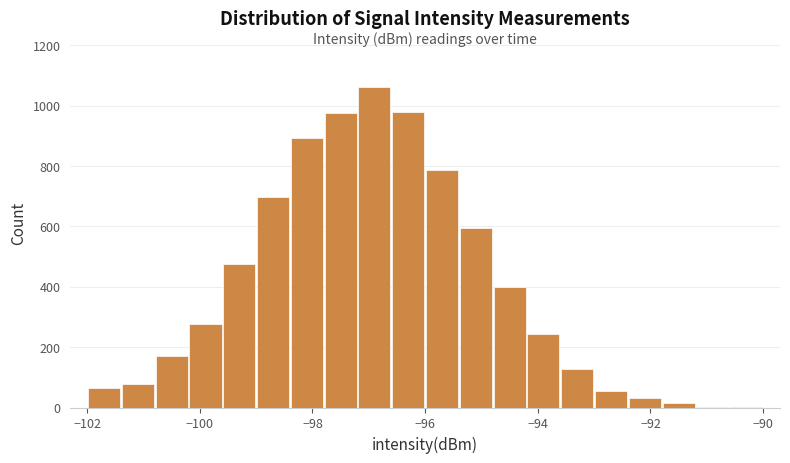

Read against the x-axis, roughly where is the centre of the tallest bar?

-96.8